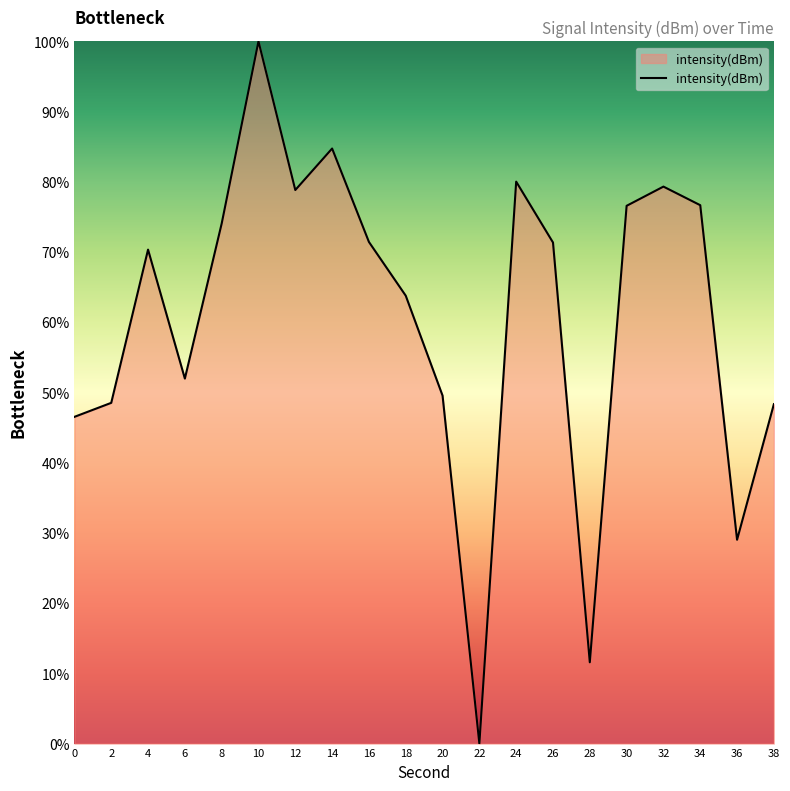

How many values exceed 71?

10